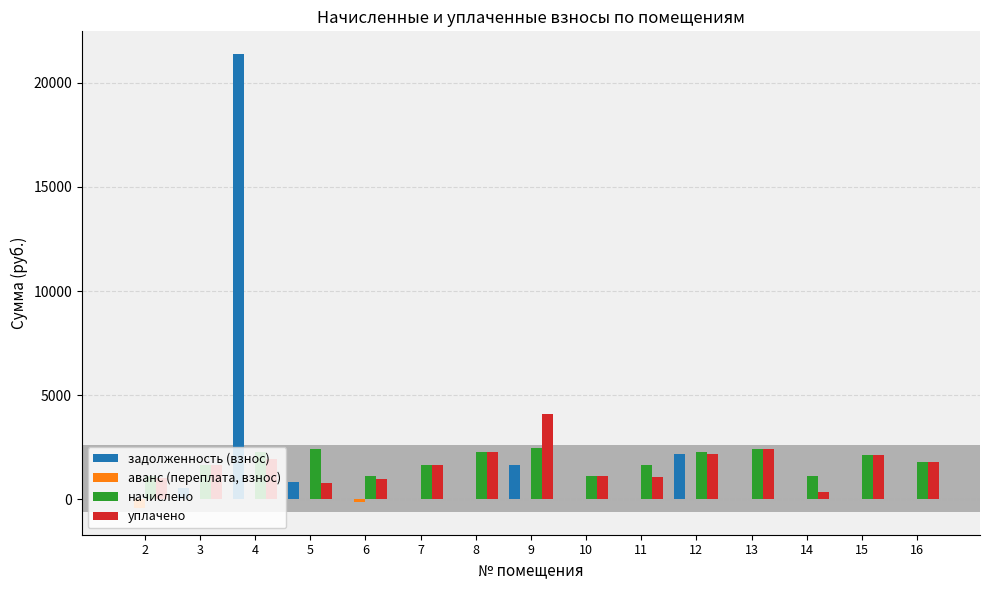

Are the bars horizontal?

No